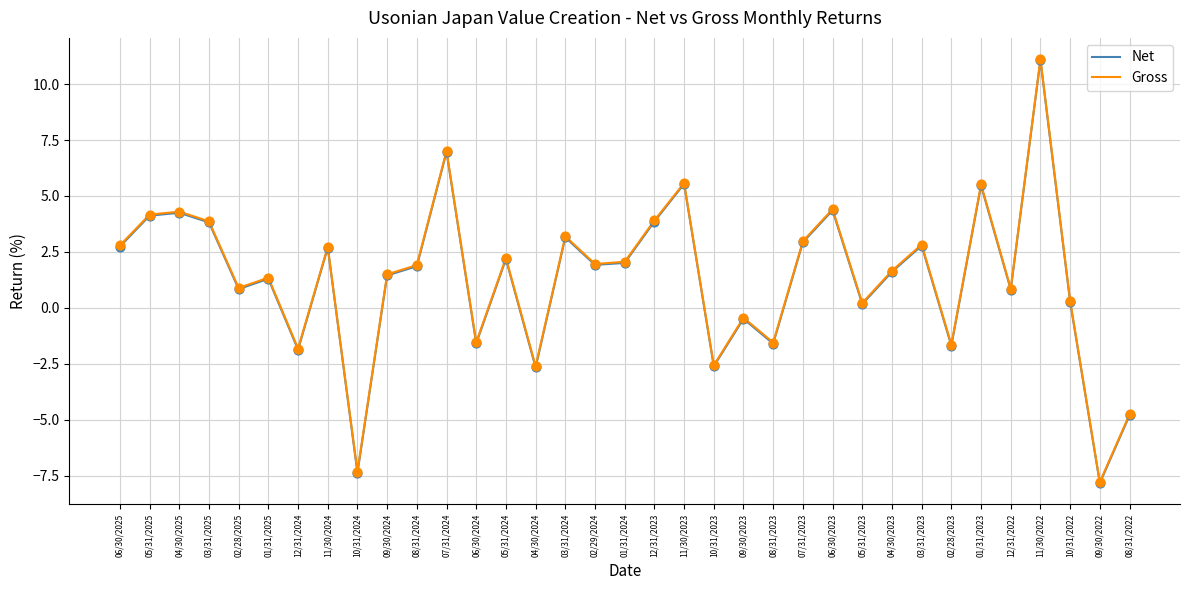

Is the value of Gross at 08/31/2022 greater than the value of Net at 10/31/2024?

Yes